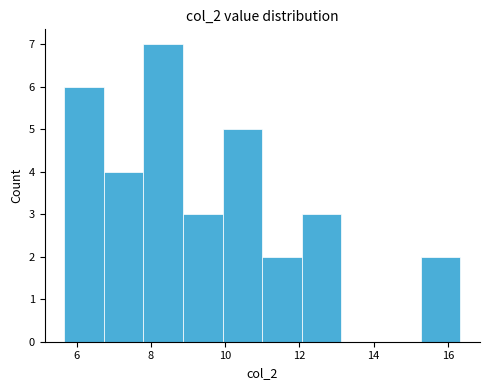

Which range on the x-axis has the tallest bar?

7.8 to 8.8